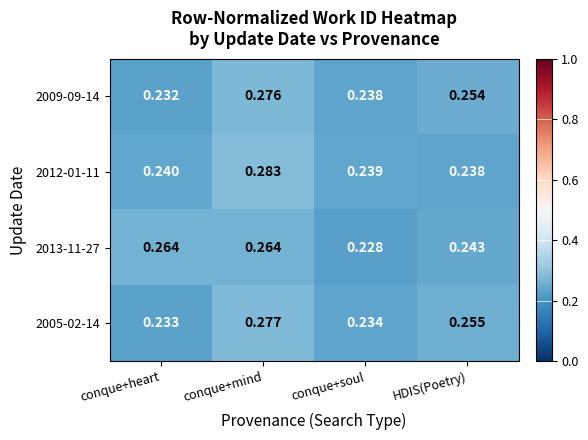

At which category is the sum across all series the highest?

conque+mind